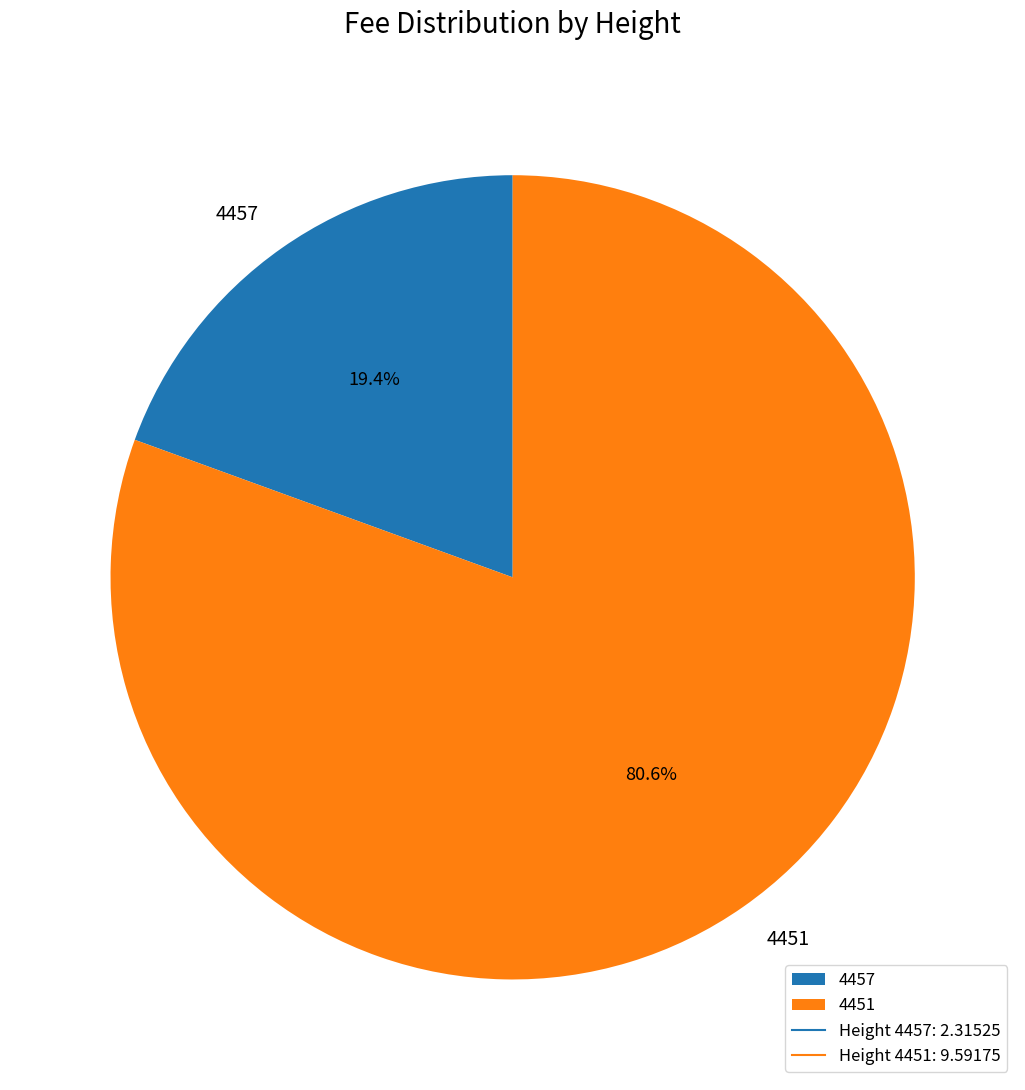

Between 4457 and 4451, which is larger?

4451